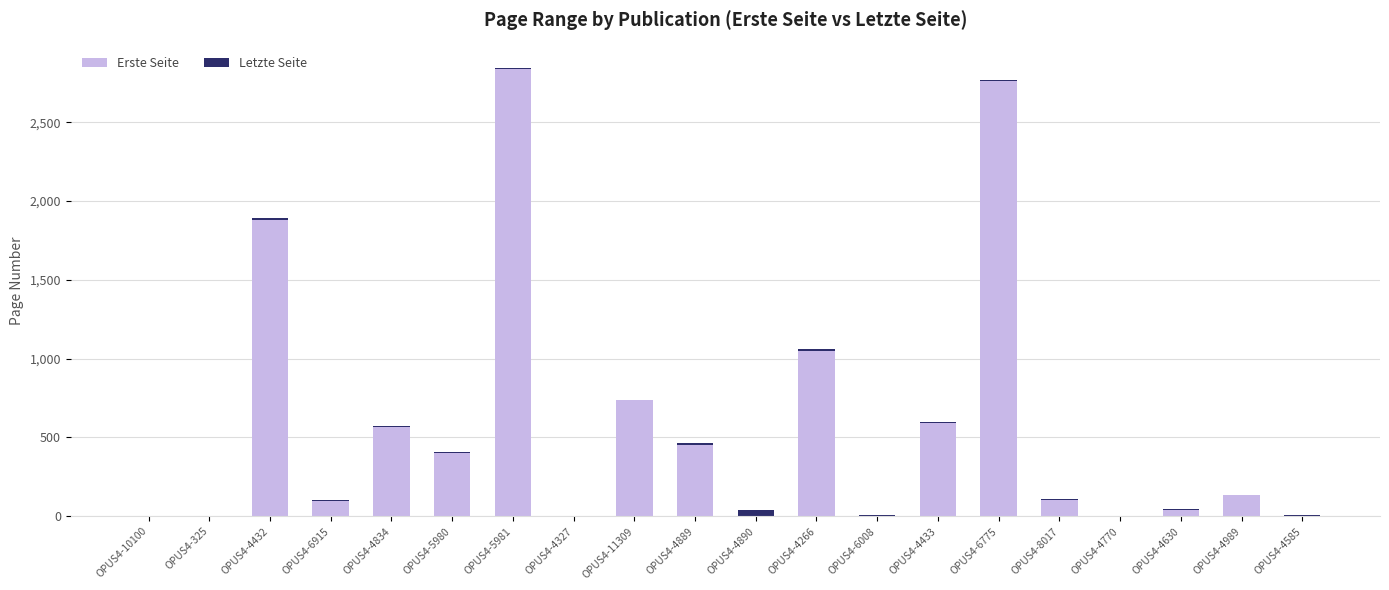

True or false: Erste Seite has a value of 100 at OPUS4-6915.

True